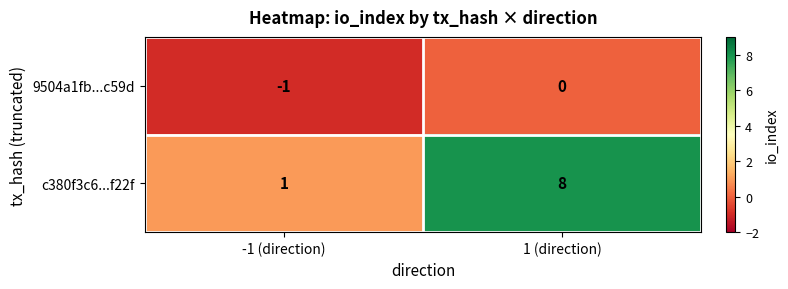

Rank the series by their average value, from lowest to highest.

9504a1fb...c59d, c380f3c6...f22f